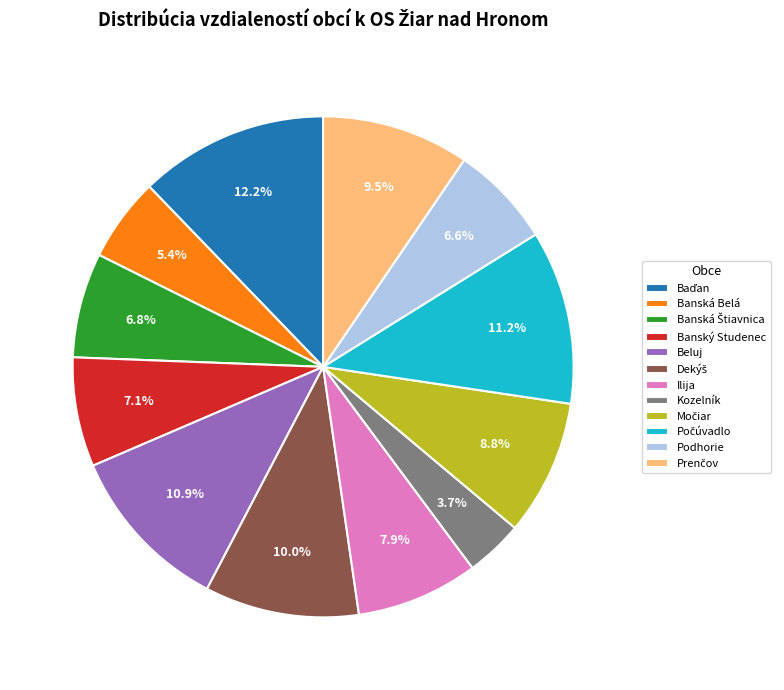

How many slices are in this pie chart?

12